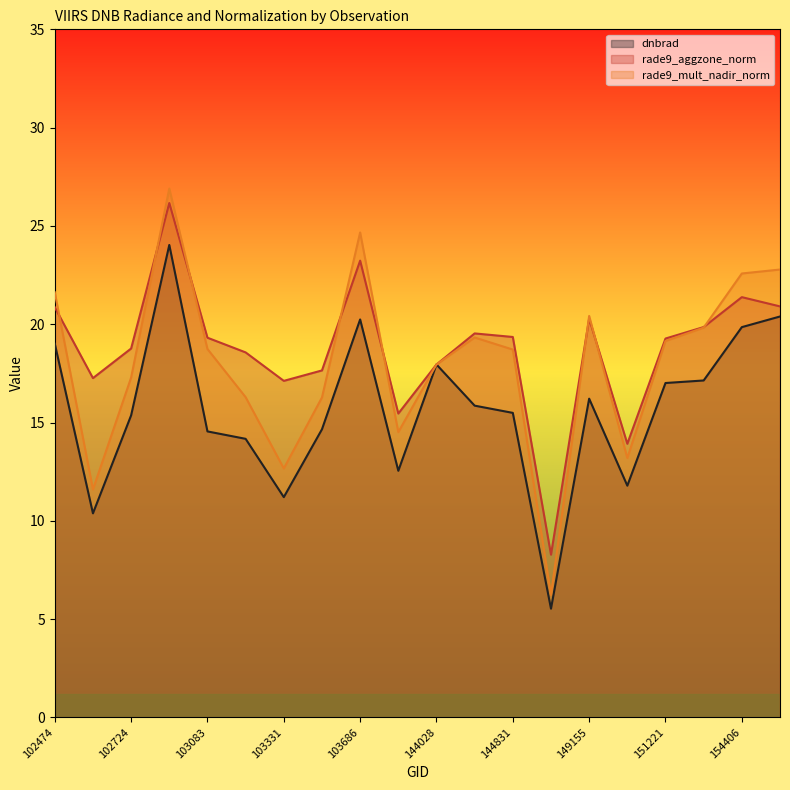

True or false: dnbrad has more than 1 points higher than both neighbors.

True